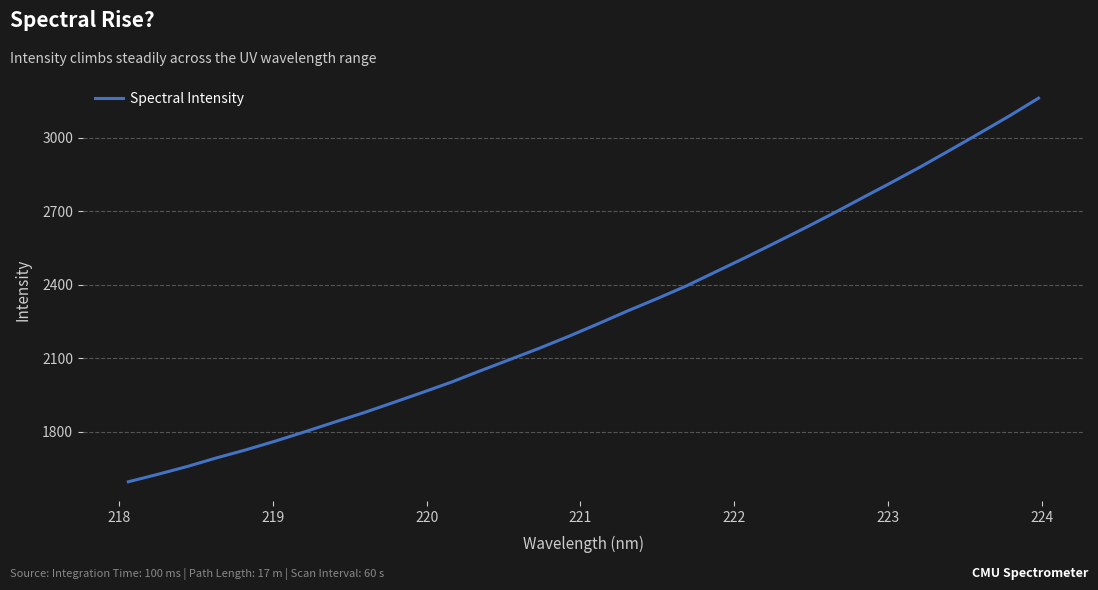

What is the smallest value displayed?

1596.2